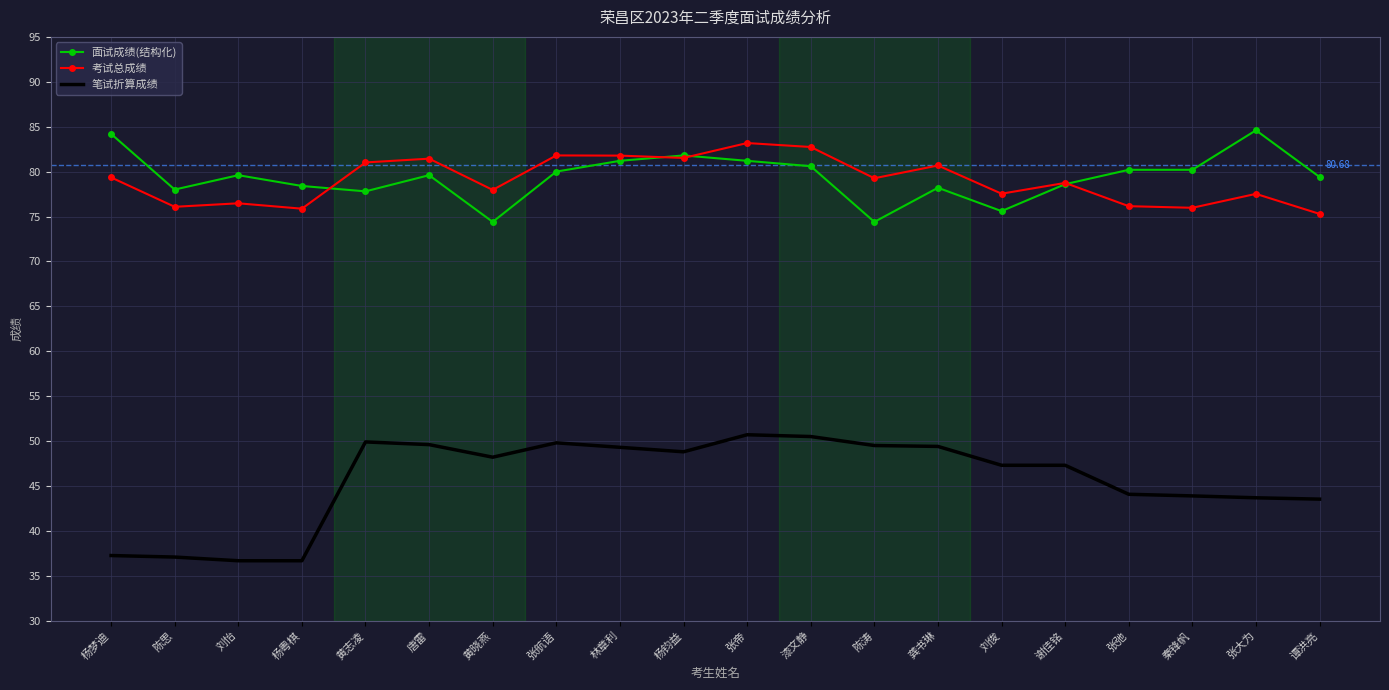

Rank the series by their maximum value, from lowest to highest.

笔试折算成绩, 考试总成绩, 面试成绩(结构化)